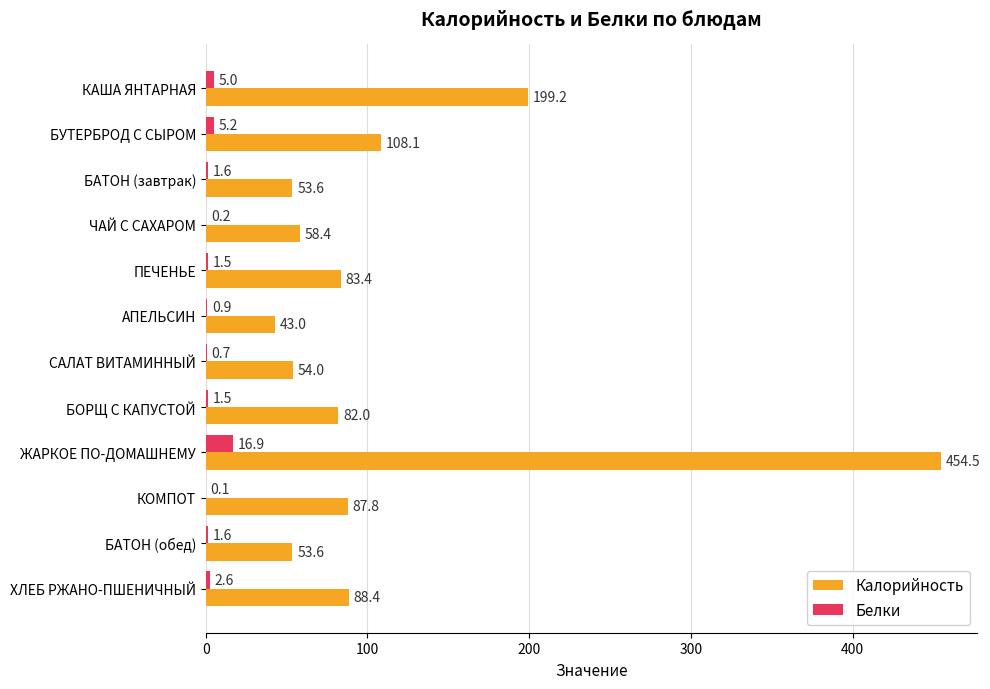

Which label corresponds to the largest value in the chart?

ЖАРКОЕ ПО-ДОМАШНЕМУ